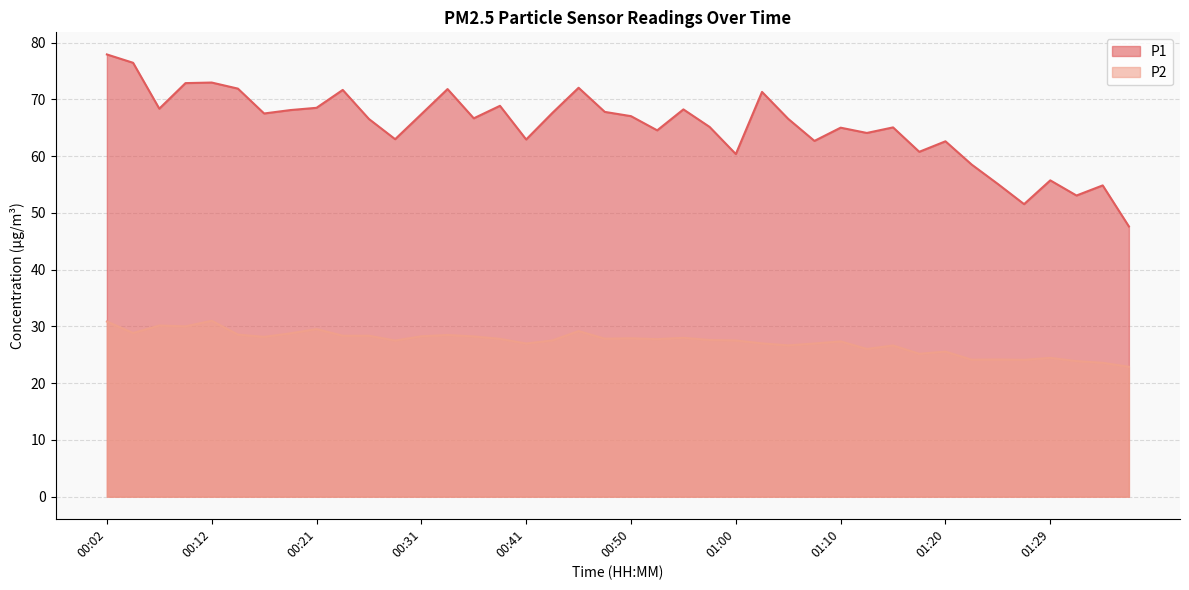

Is it true that P1 equals 13.5 at 00:53?

False